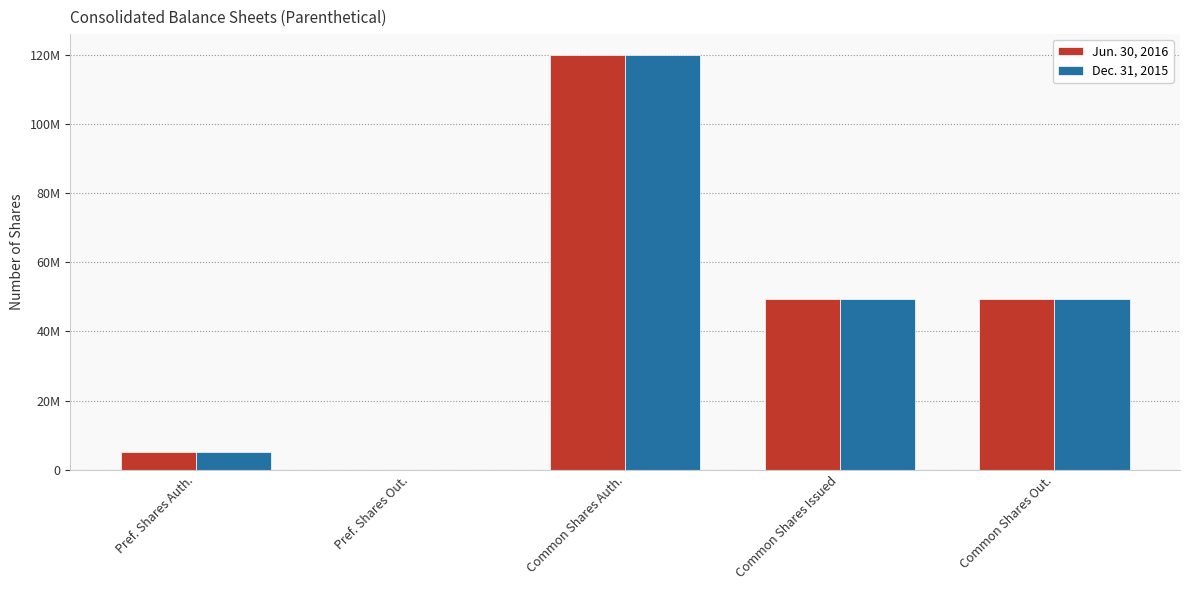

Which series changed the most between Pref. Shares Auth. and Common Shares Auth.?

Jun. 30, 2016